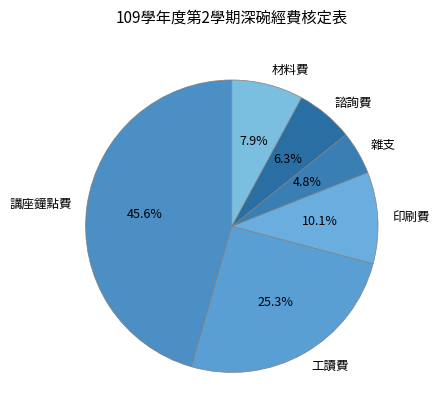

Which slice is the smallest?

雜支